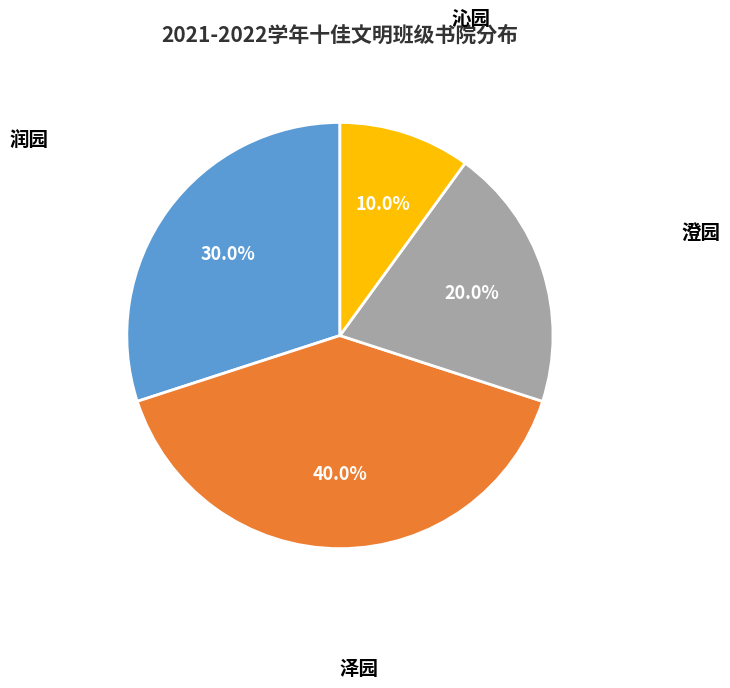

Is there any slice that represents more than half of the pie?

No